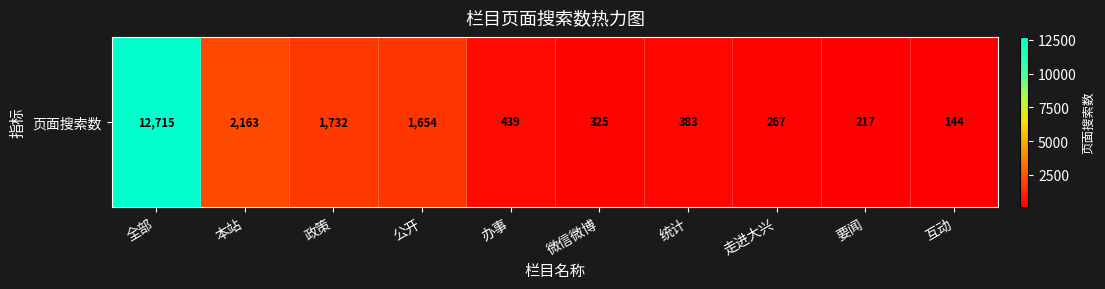

What is the change in value from 本站 to 政策?

-431